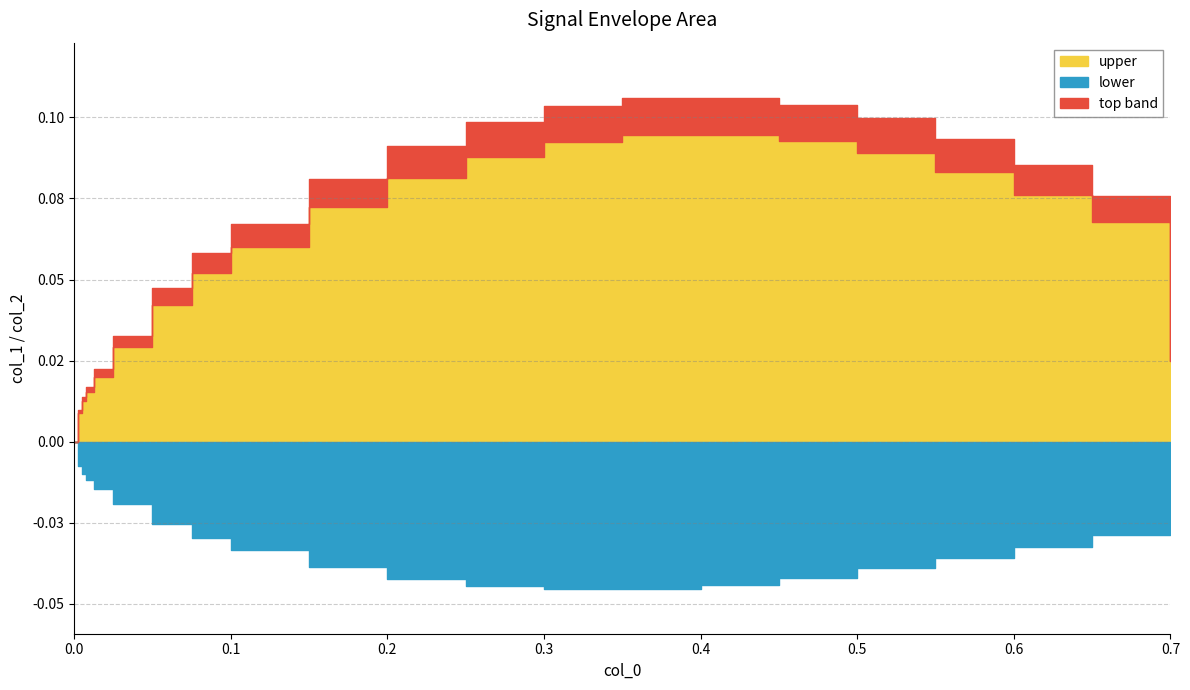

What is the sum of all upper values?

1.2